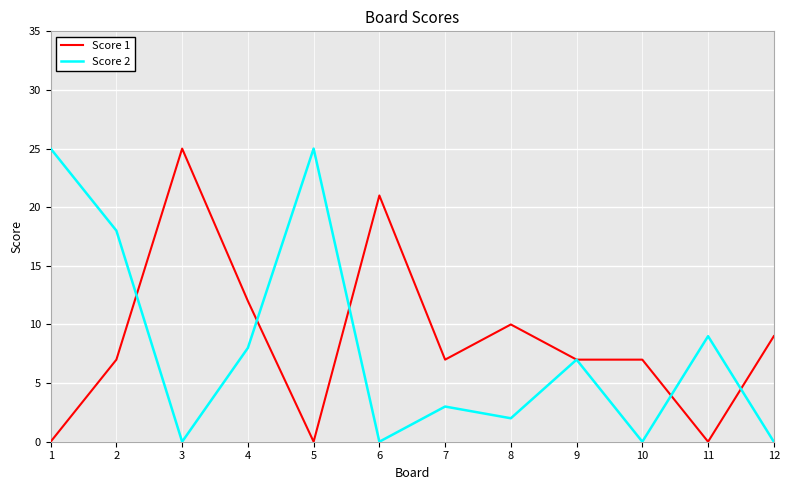

Is the value of Score 1 at 6 greater than the value of Score 2 at 12?

Yes